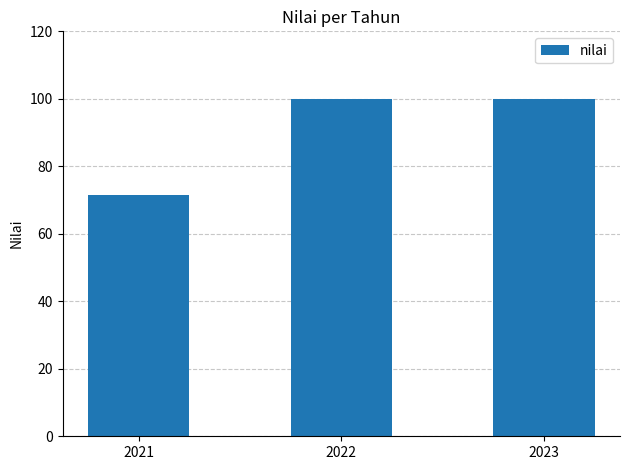

At which category does the chart reach its minimum across all series?

2021